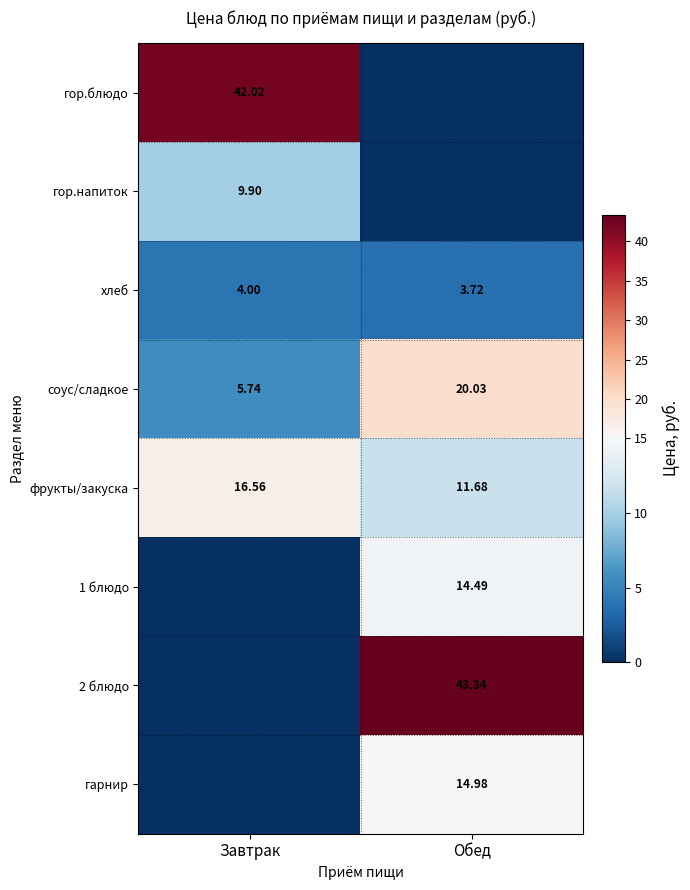

Is it true that фрукты/закуска equals 11.7 at Обед?

True